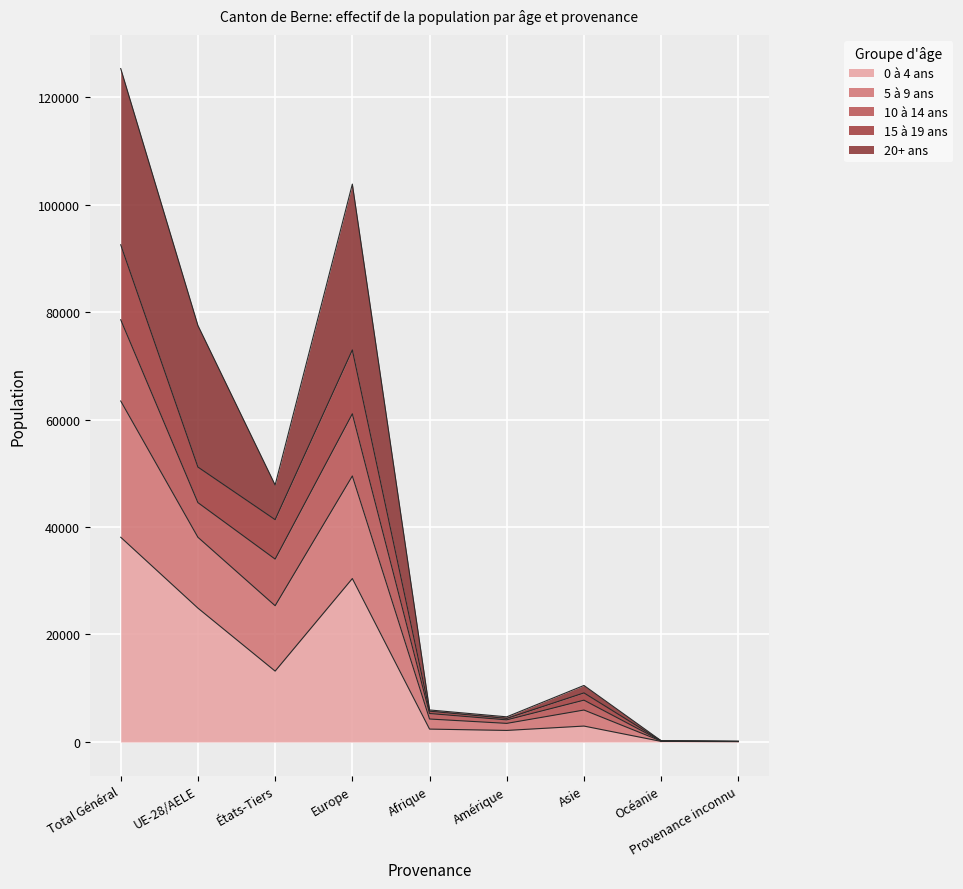

What position from the left is Asie?

7